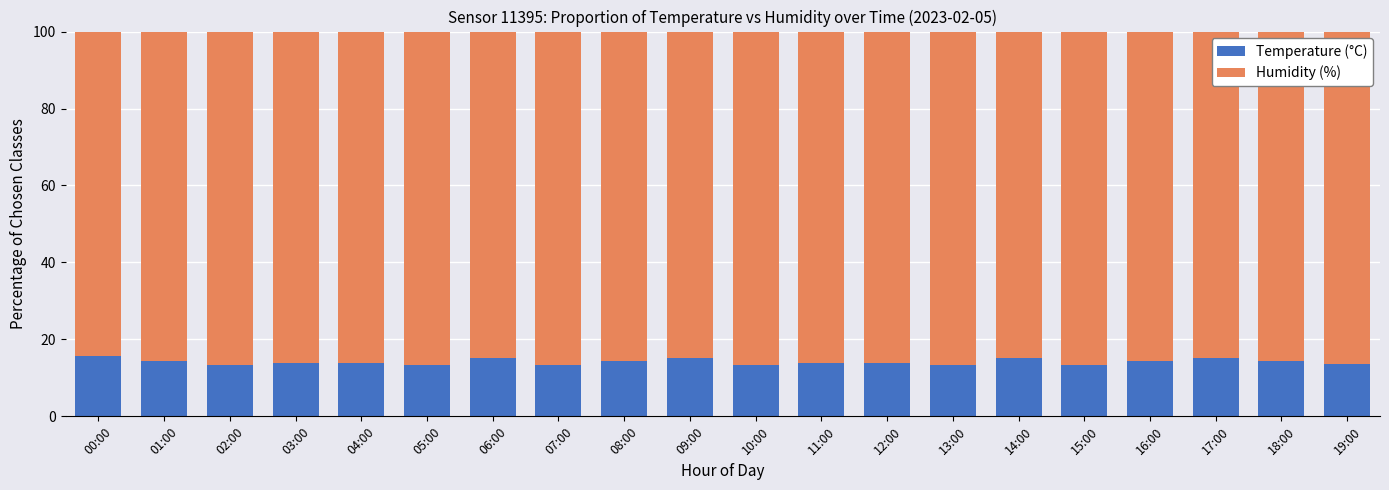

How many bars are there in total?

20